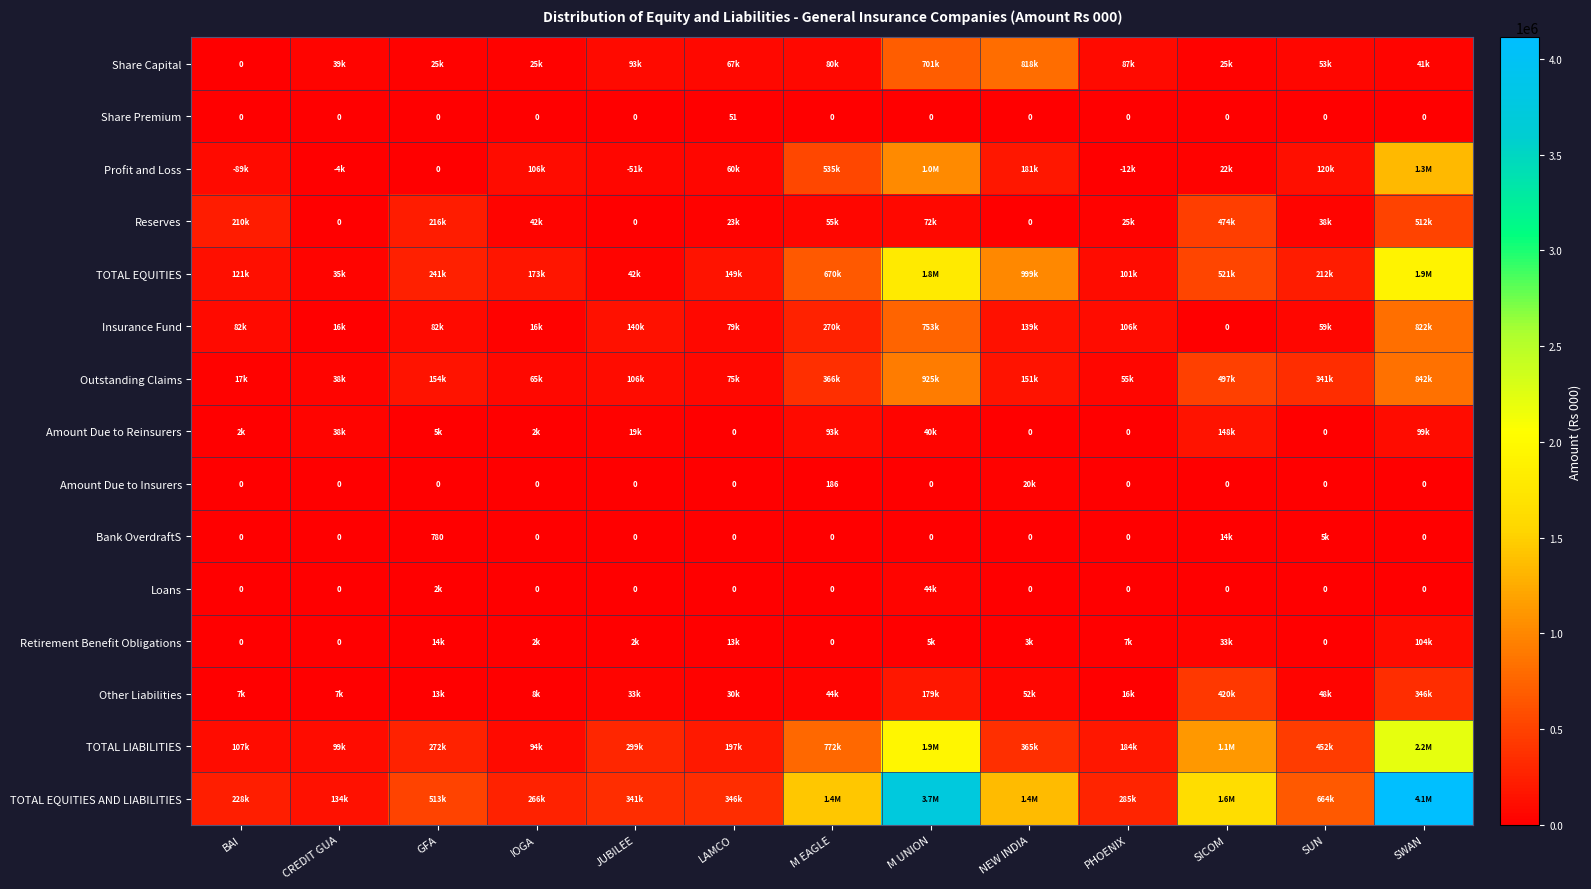

At which category is the sum across all series the highest?

SWAN